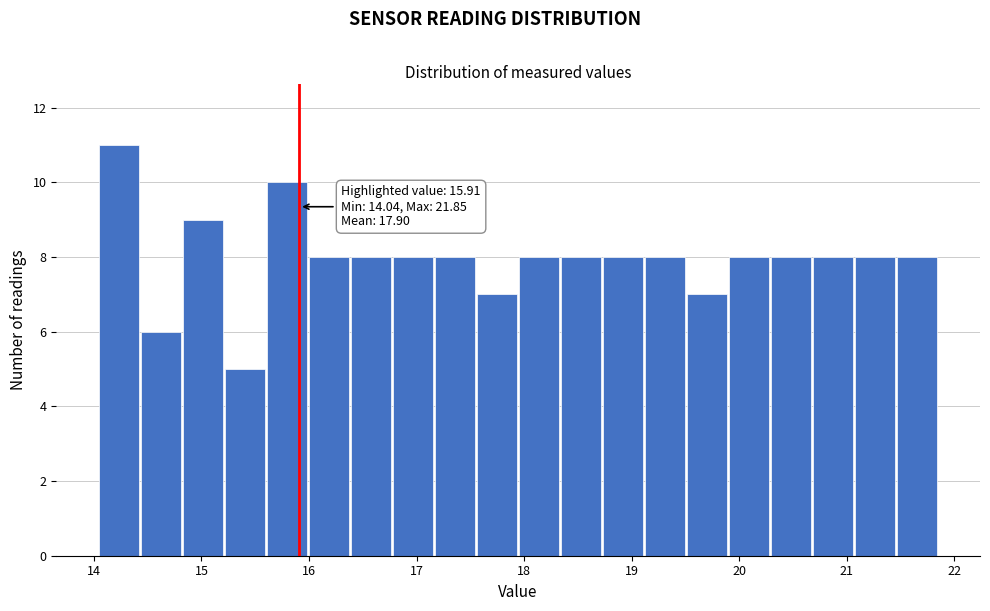

Read against the x-axis, roughly where is the centre of the tallest bar?

14.2